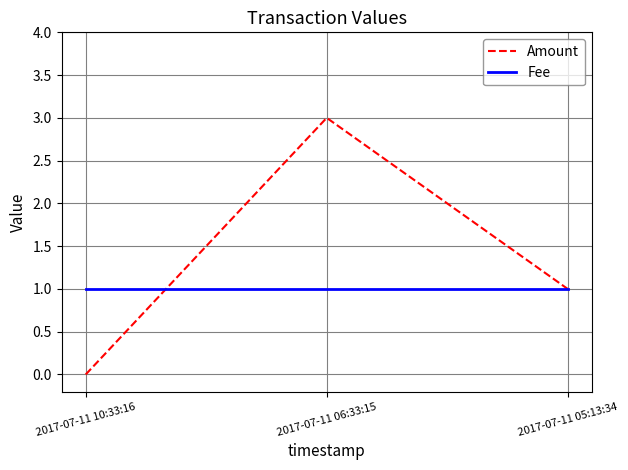

Rank the series at 2017-07-11 06:33:15 from highest to lowest value.

Amount, Fee